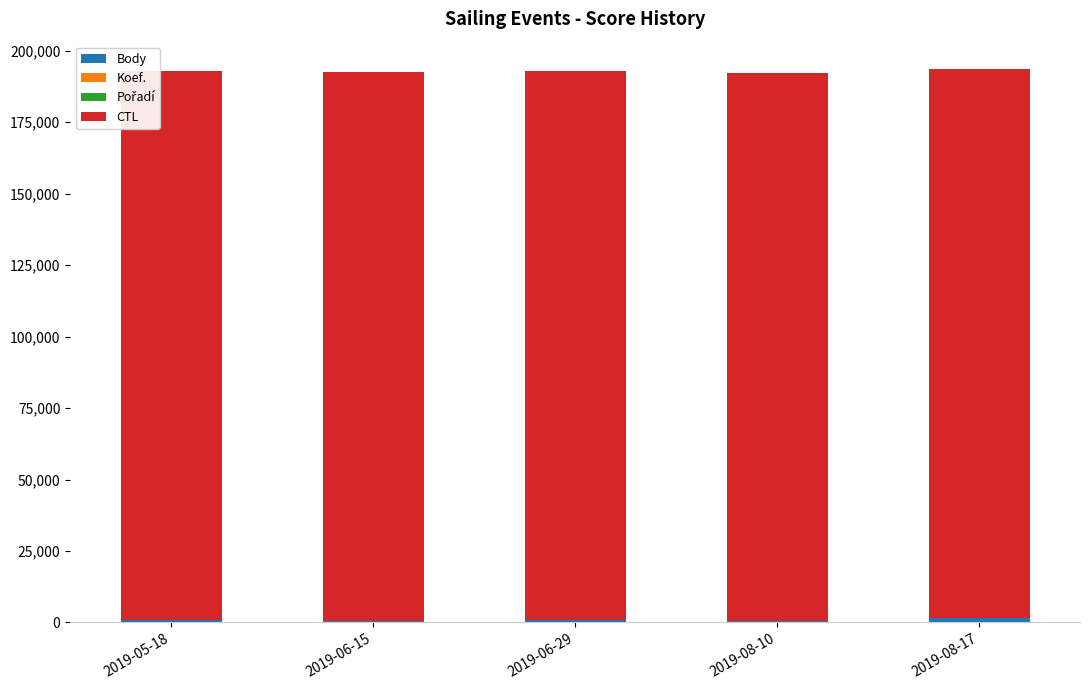

Does the chart contain stacked bars?

Yes